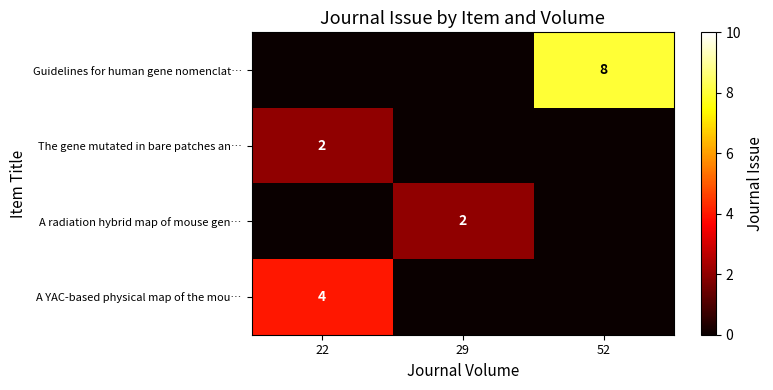

Is it true that A radiation hybrid map of mouse gen… equals 2 at 29?

True